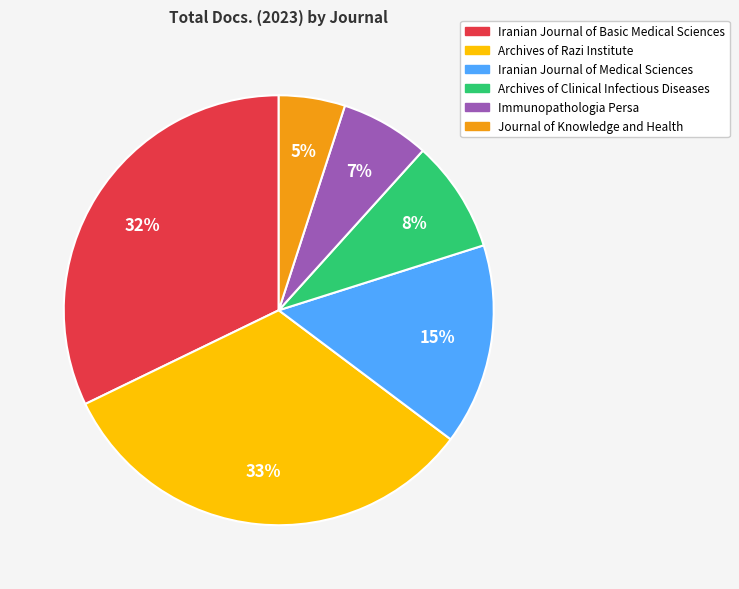

How many slices are in this pie chart?

6